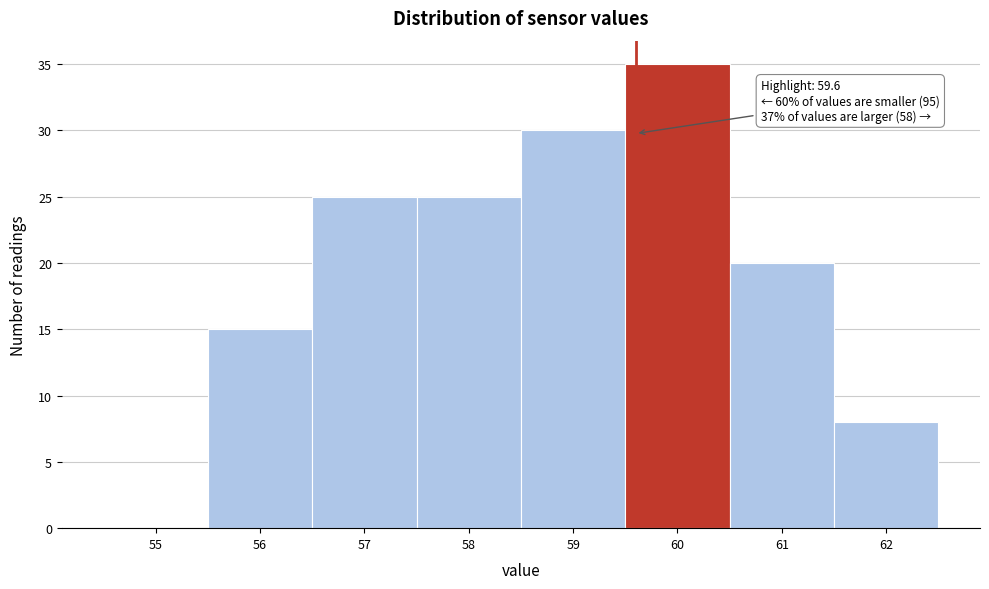

Which range on the x-axis has the tallest bar?

59.5 to 60.5